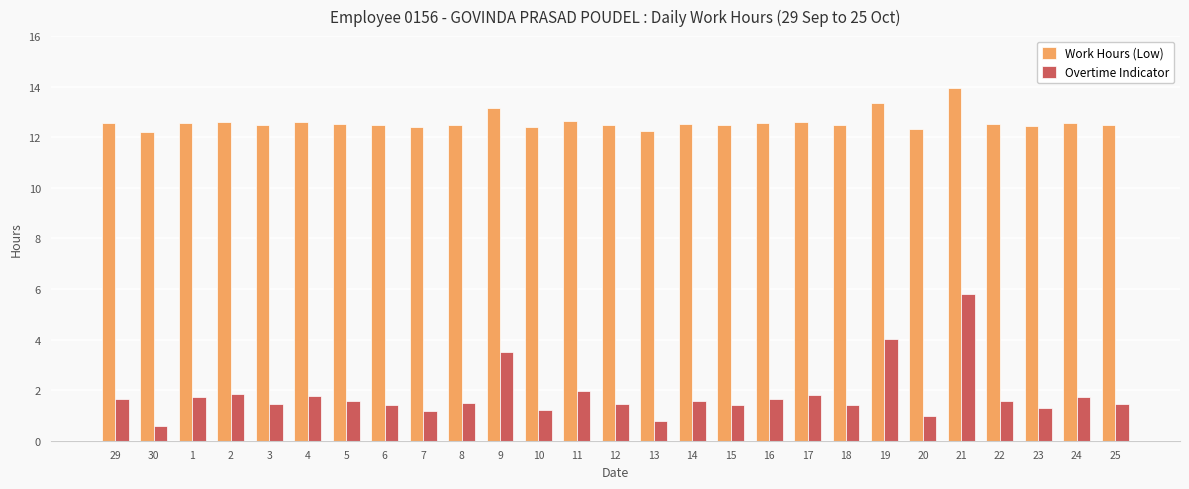

At which label does Overtime Indicator first exceed 1?

29